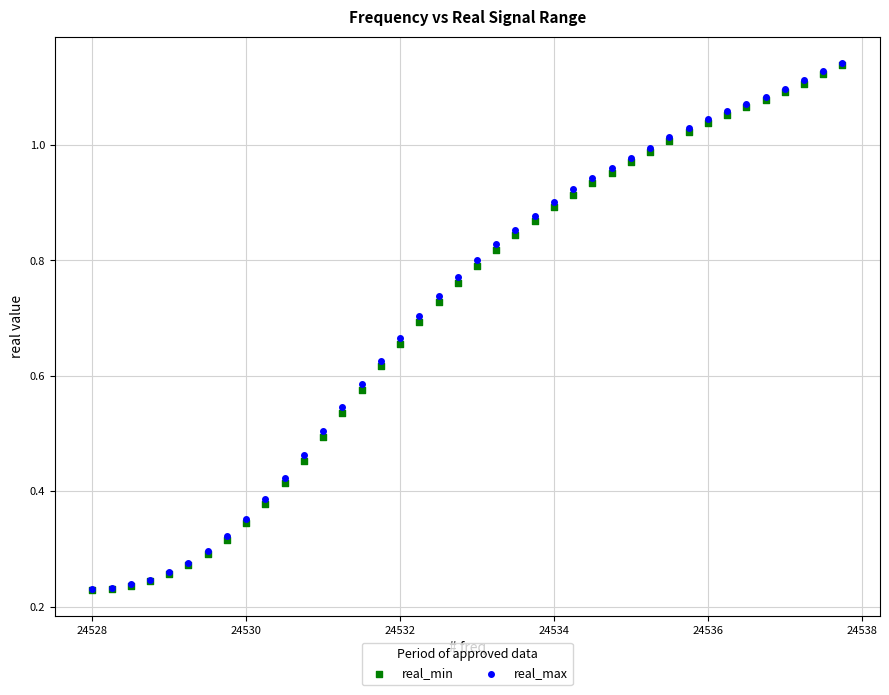

Which series has the widest spread of Y values?

real_max